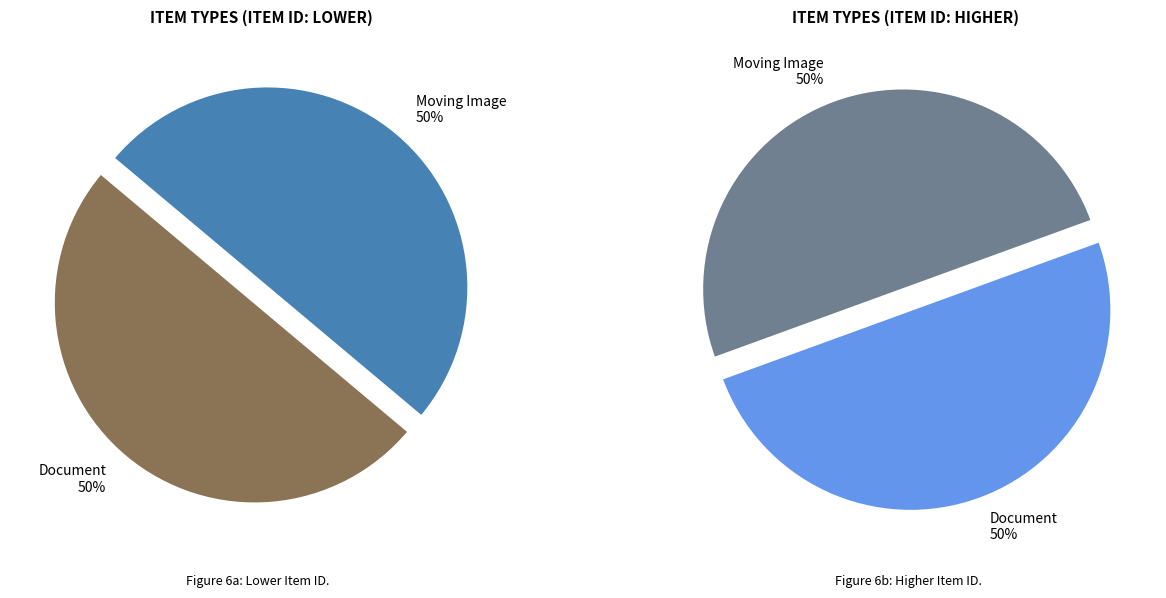

The Moving Image slice represents 50% of the pie. True or false?

True